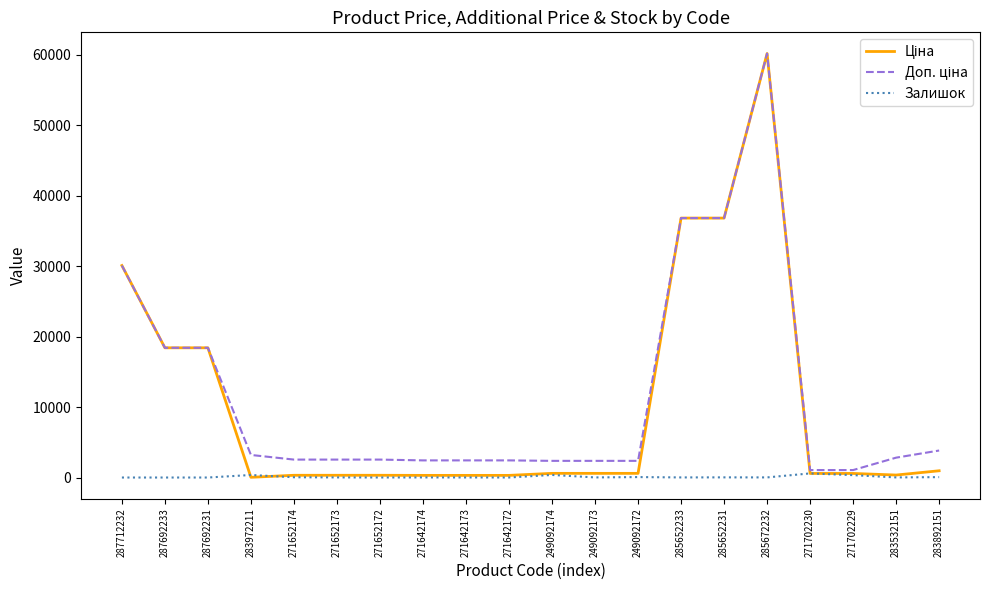

At which category is the sum across all series the highest?

285672232